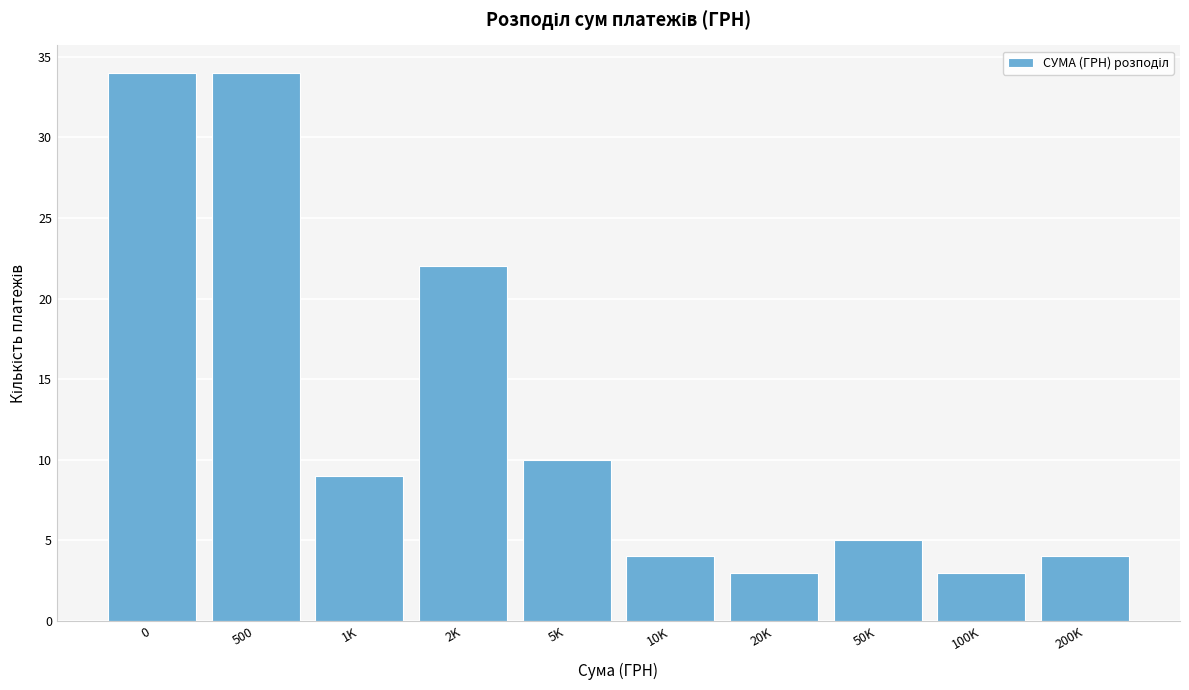

Reading left to right, transcribe all the data shown in this chart.

0=34	500=34	1K=9	2K=22	5K=10	10K=4	20K=3	50K=5	100K=3	200K=4